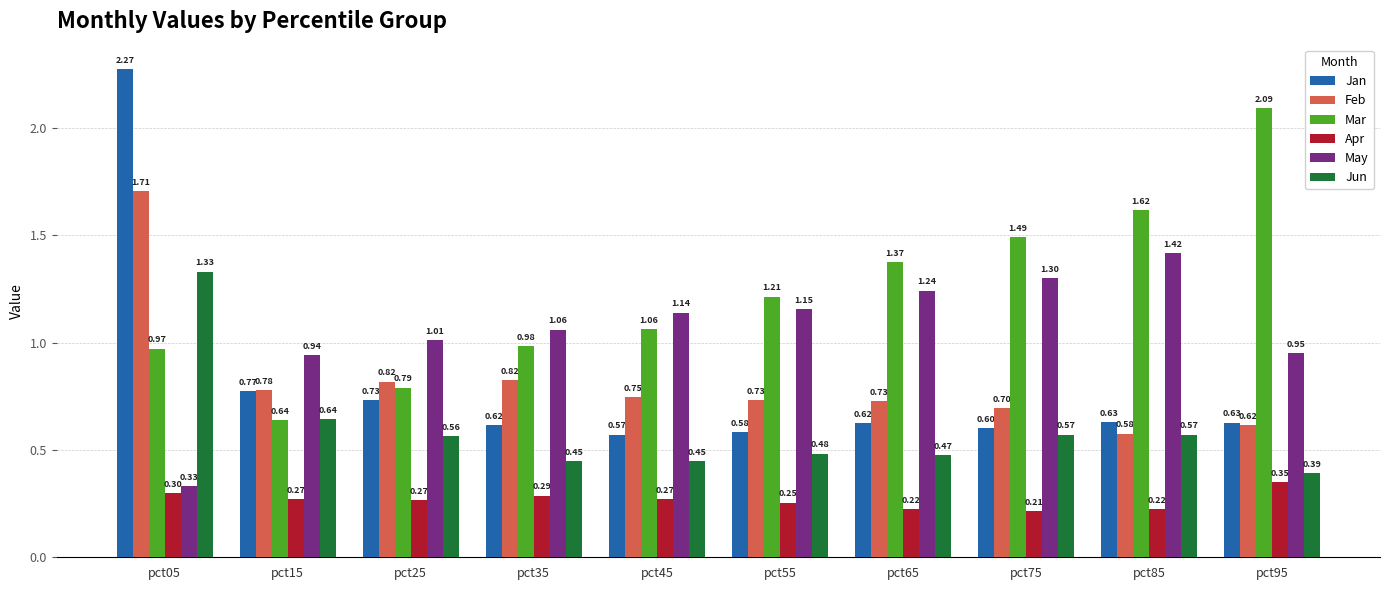

List the series in order of their peak value, highest first.

Jan, Mar, Feb, May, Jun, Apr